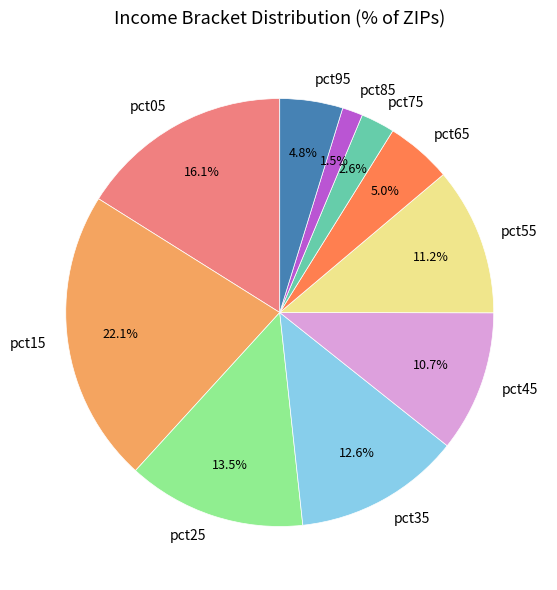

What is the smallest slice in the pie chart?

pct85